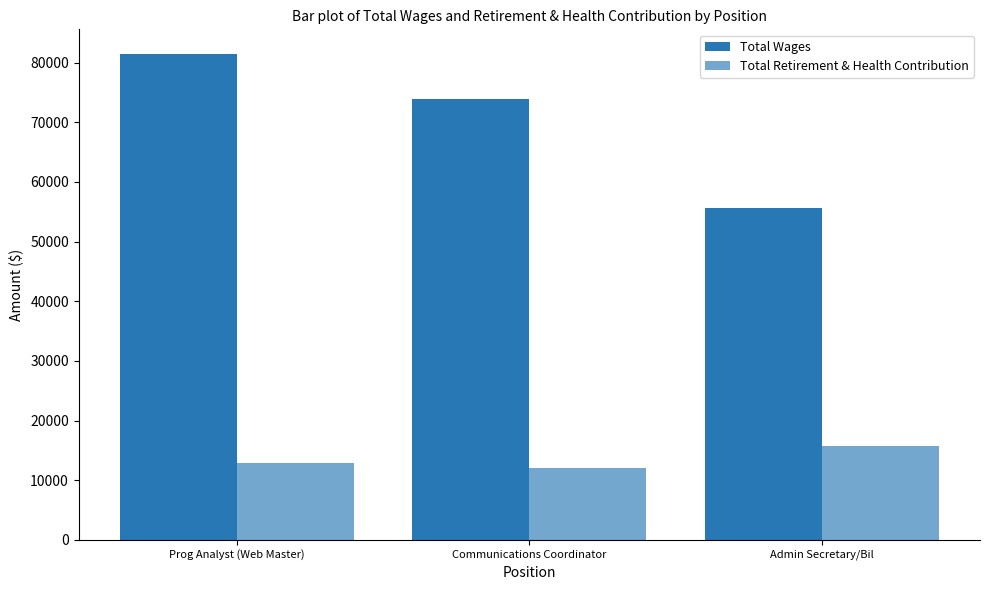

What is the smallest value displayed?

12042